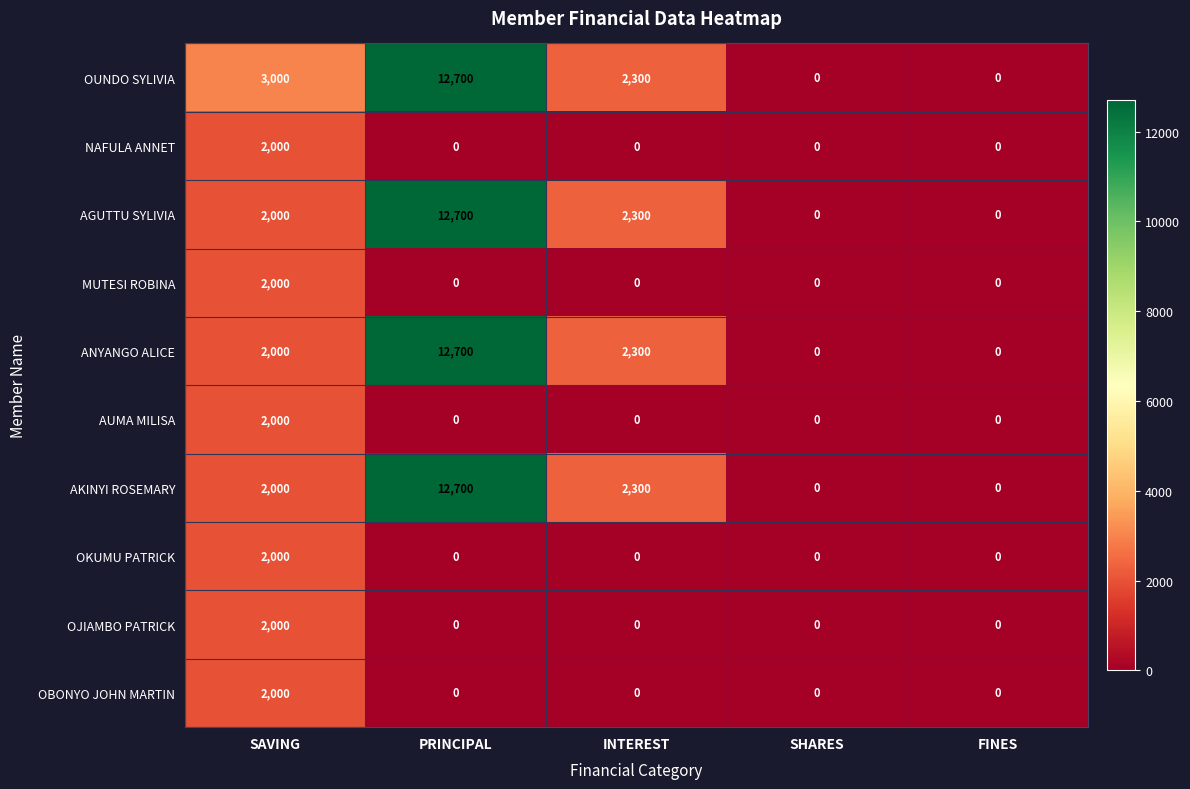

Which category has the highest value in the OJIAMBO PATRICK series?

SAVING